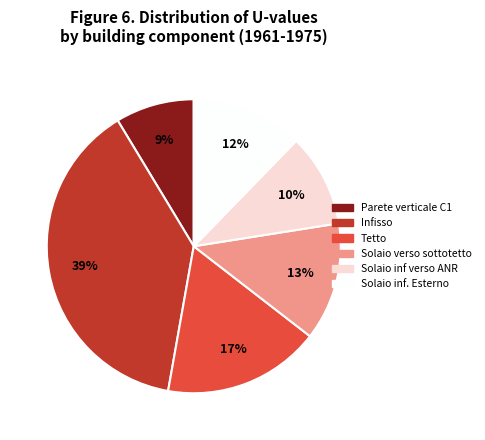

Does Solaio verso sottotetto account for over 50% of the chart?

No